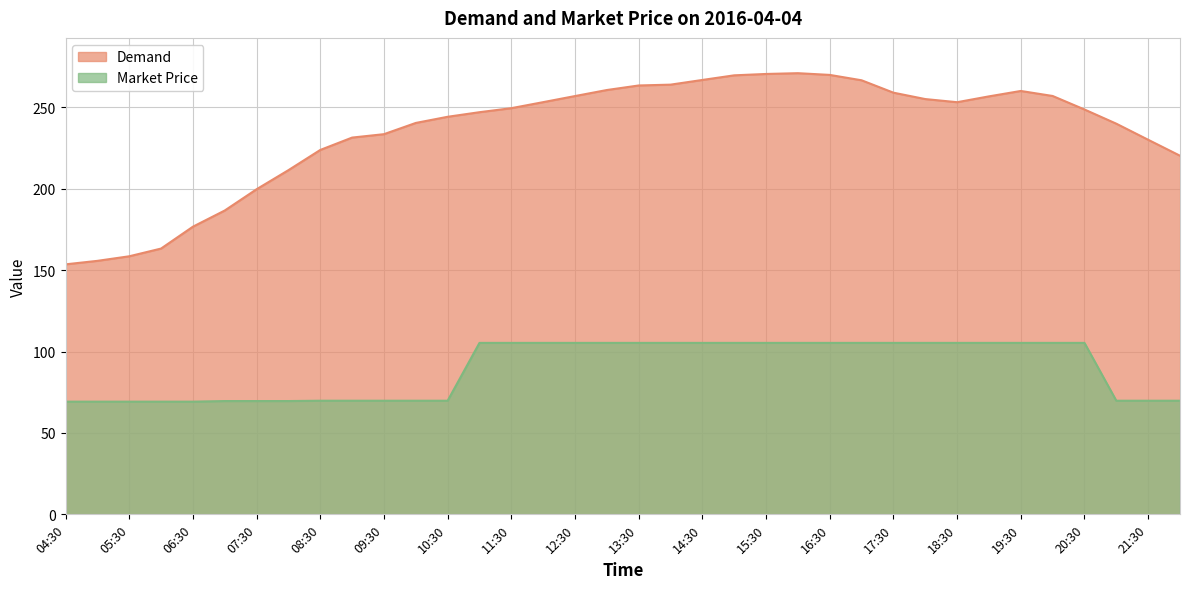

What is the maximum value shown in the chart?

270.9